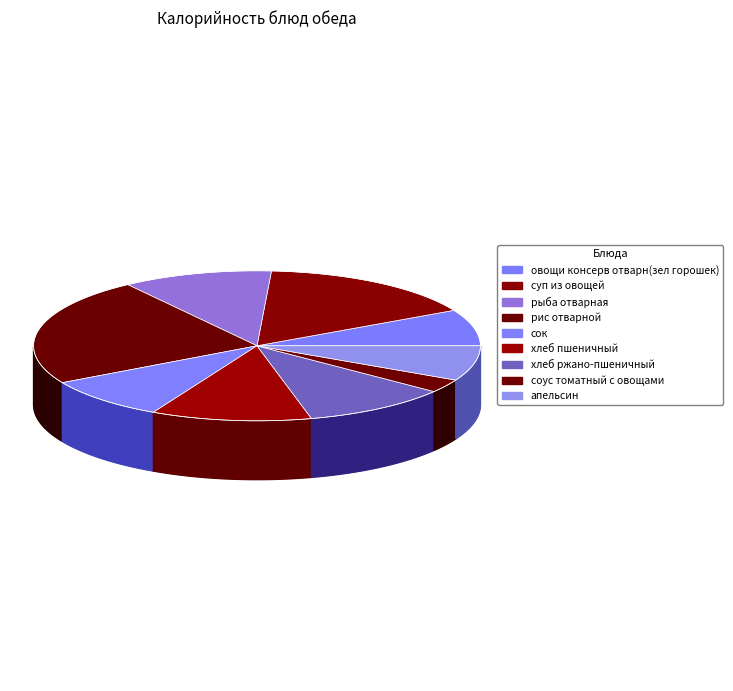

What is the largest slice in the pie chart?

рис отварной